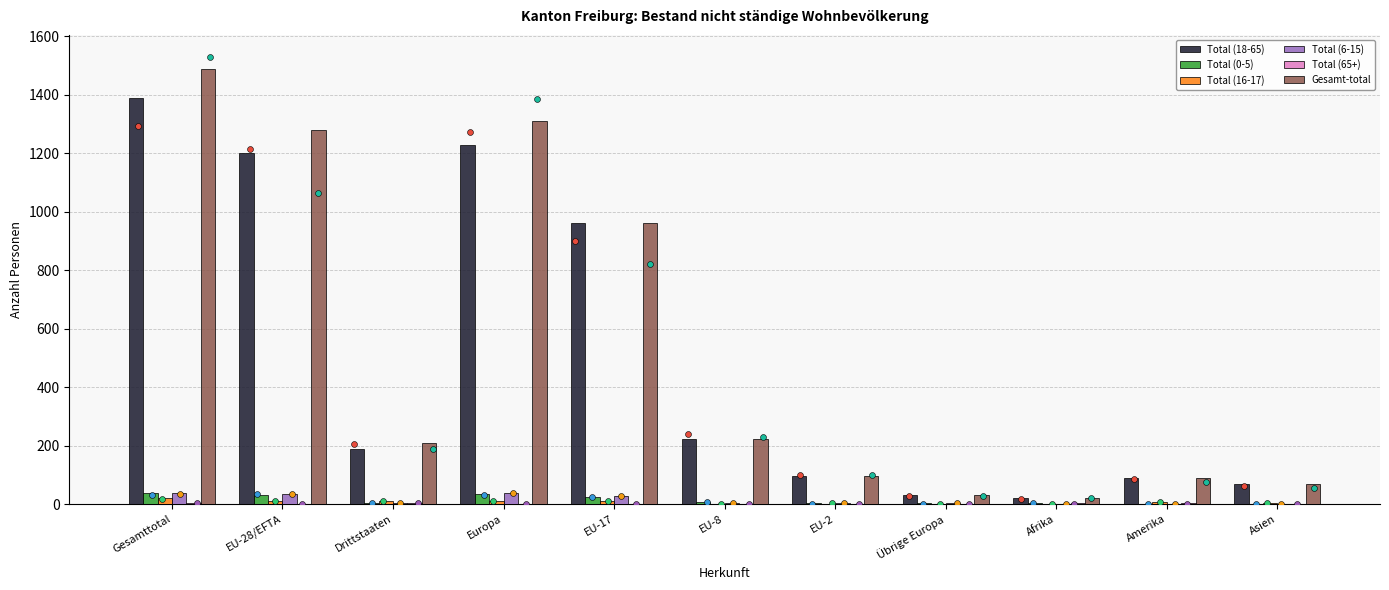

Is the value of Gesamt-total at Gesamttotal greater than the value of Total (6-15) at Gesamttotal?

Yes